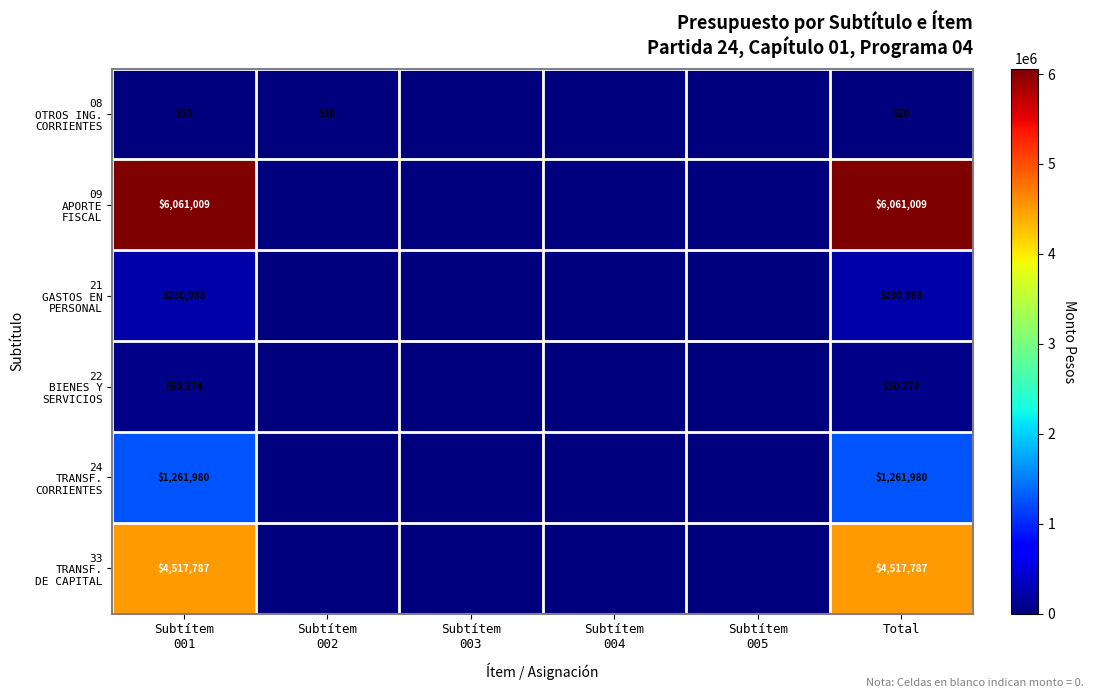

How many data points in 09 APORTE FISCAL are above 0?

2